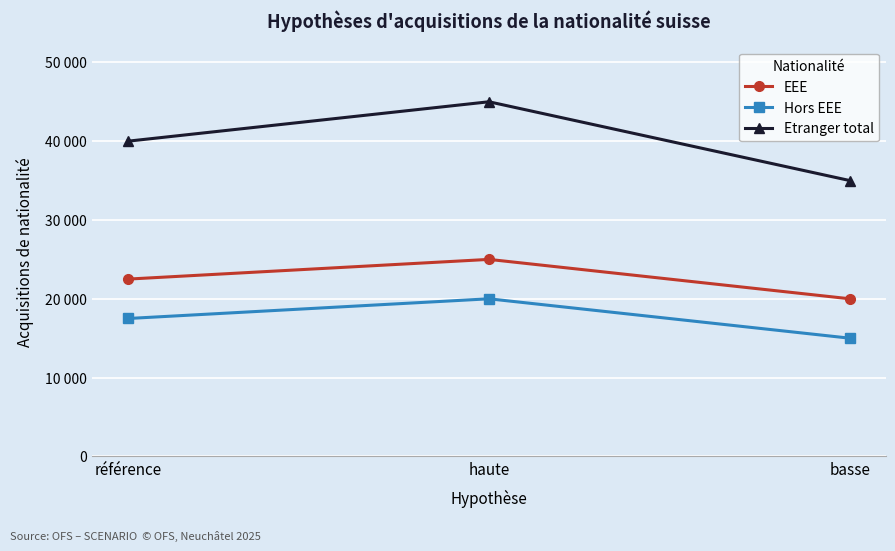

Does the chart have visible grid lines?

Yes